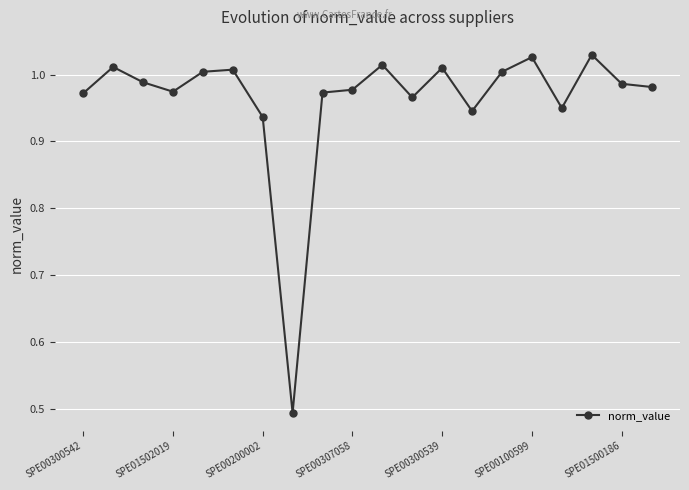

What is the sum of all values?

19.3